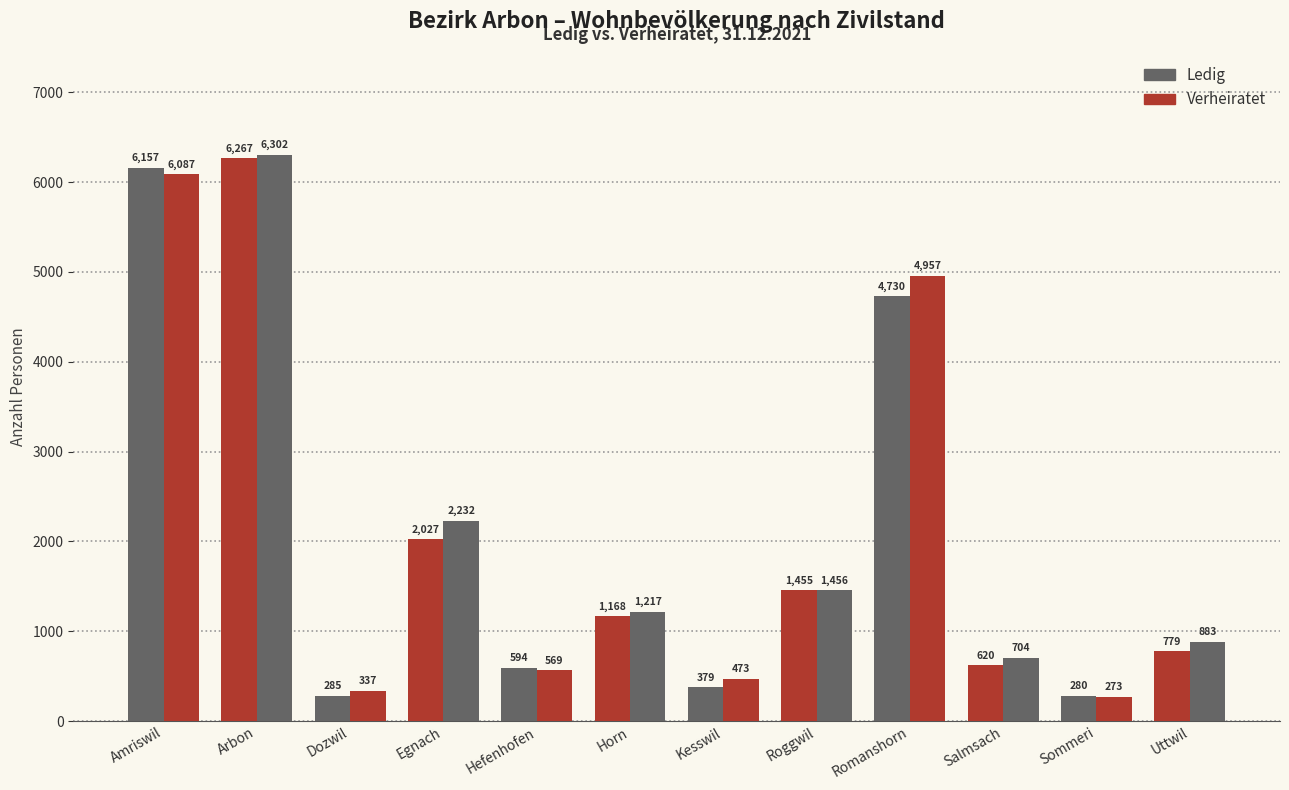

What position from the right is Salmsach?

3